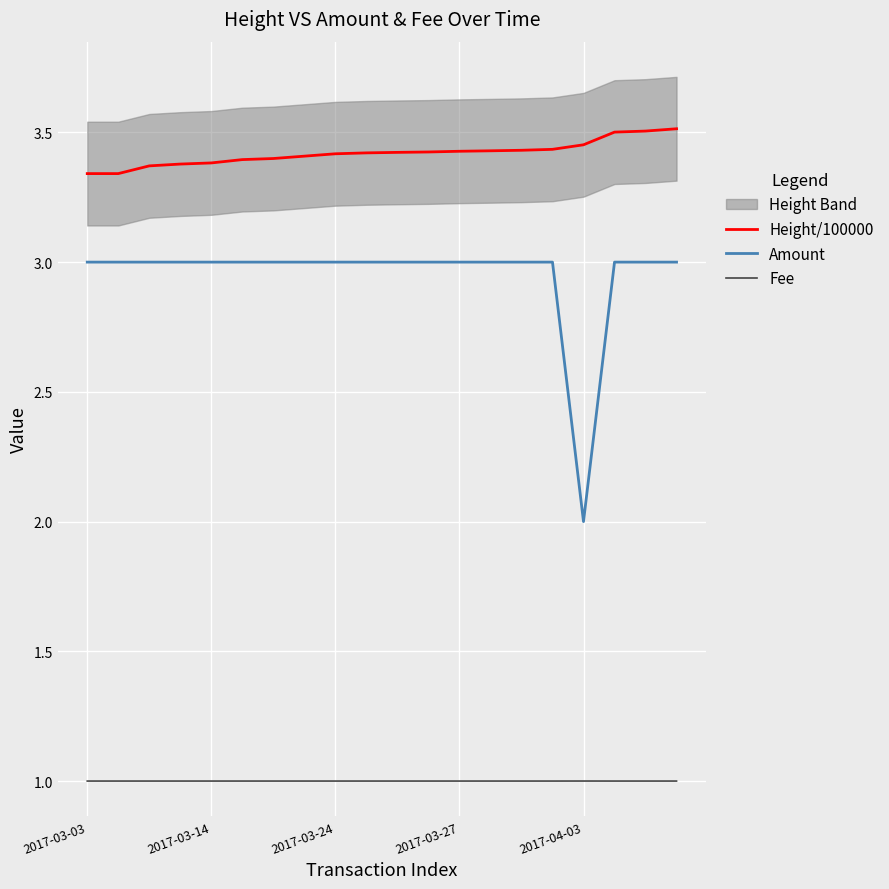

True or false: Amount and Fee cross at least once.

False